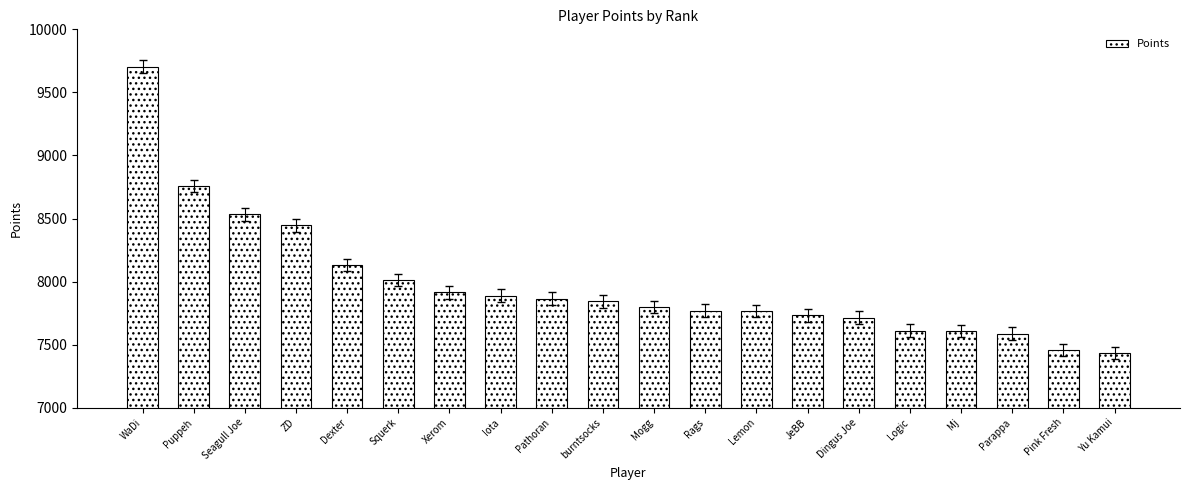

What is the sum of the values at Logic and Parappa?

15196